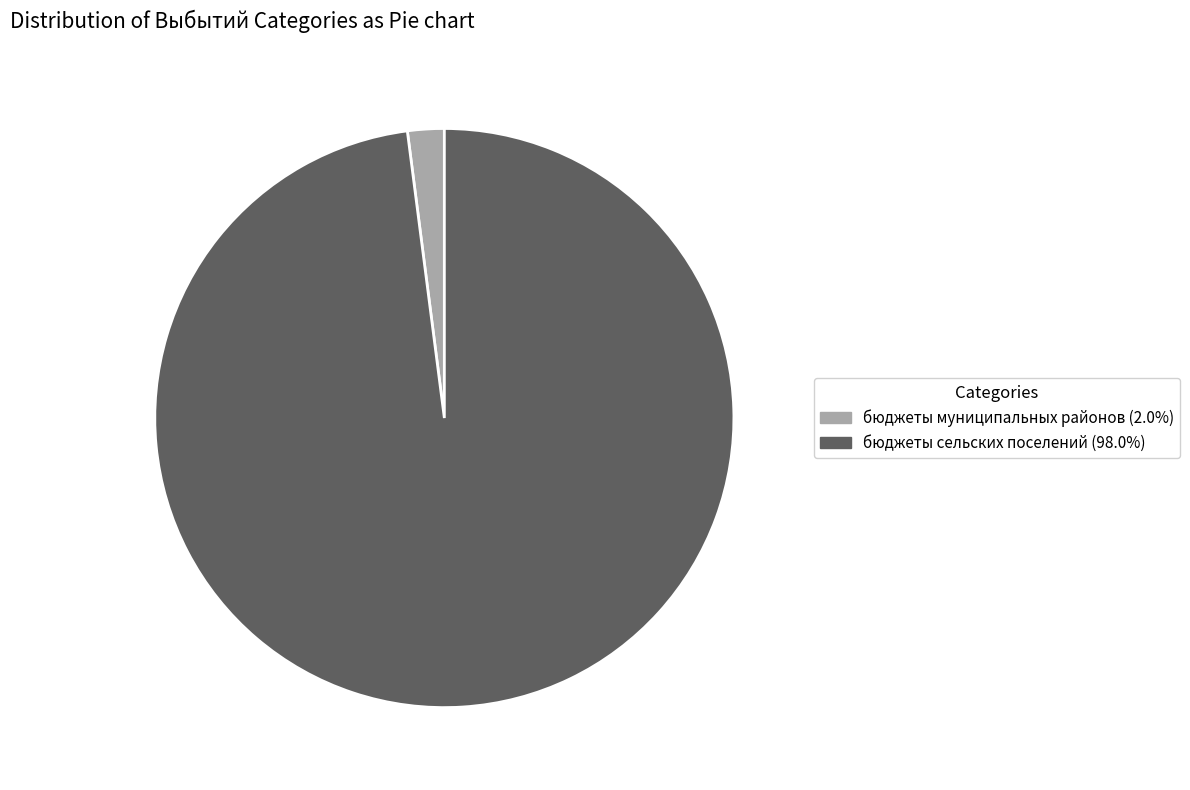

Combined, do бюджеты муниципальных районов (2.0%) and бюджеты сельских поселений (98.0%) account for over 50%?

Yes